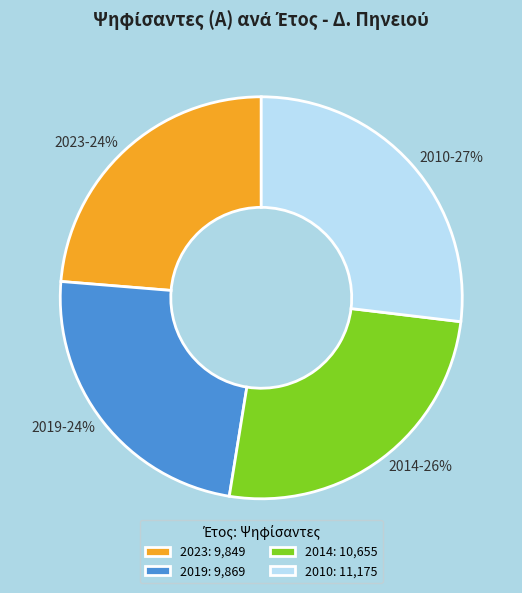

Count the number of slices in the pie.

4